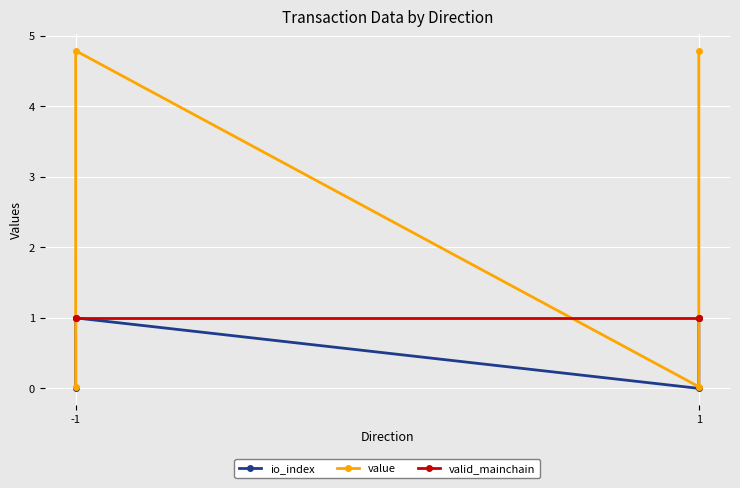

How many data points does each series have?

4